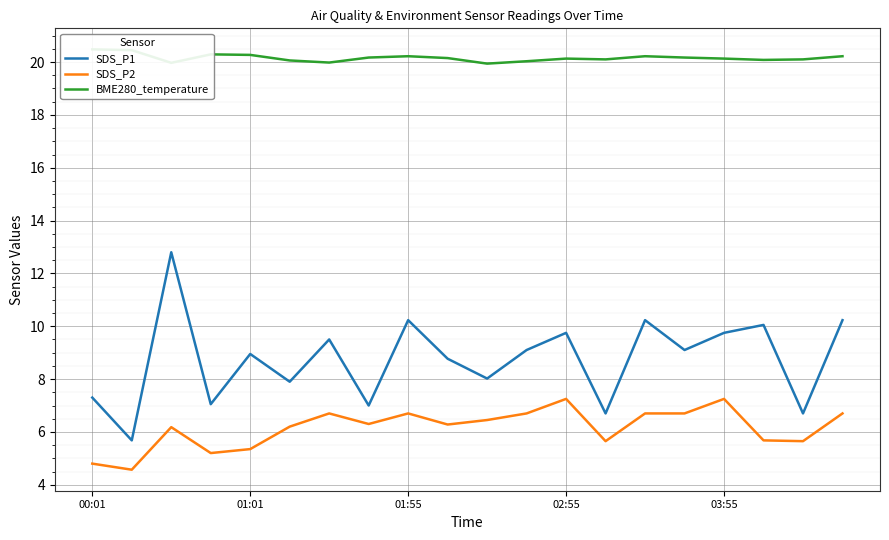

True or false: SDS_P2 and SDS_P1 intersect in this chart.

False